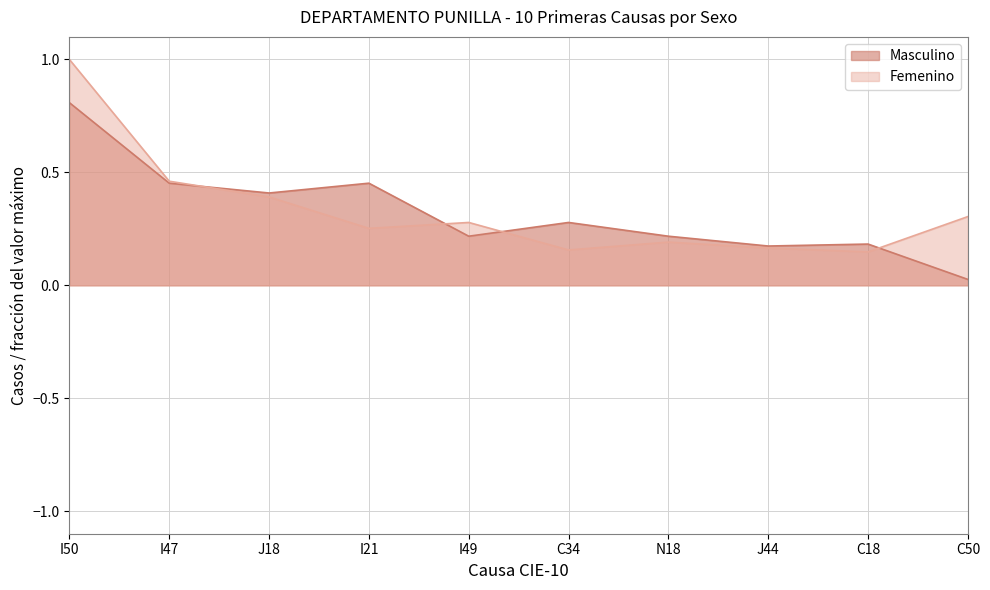

True or false: Femenino has a value of 0.5 at I47.

True